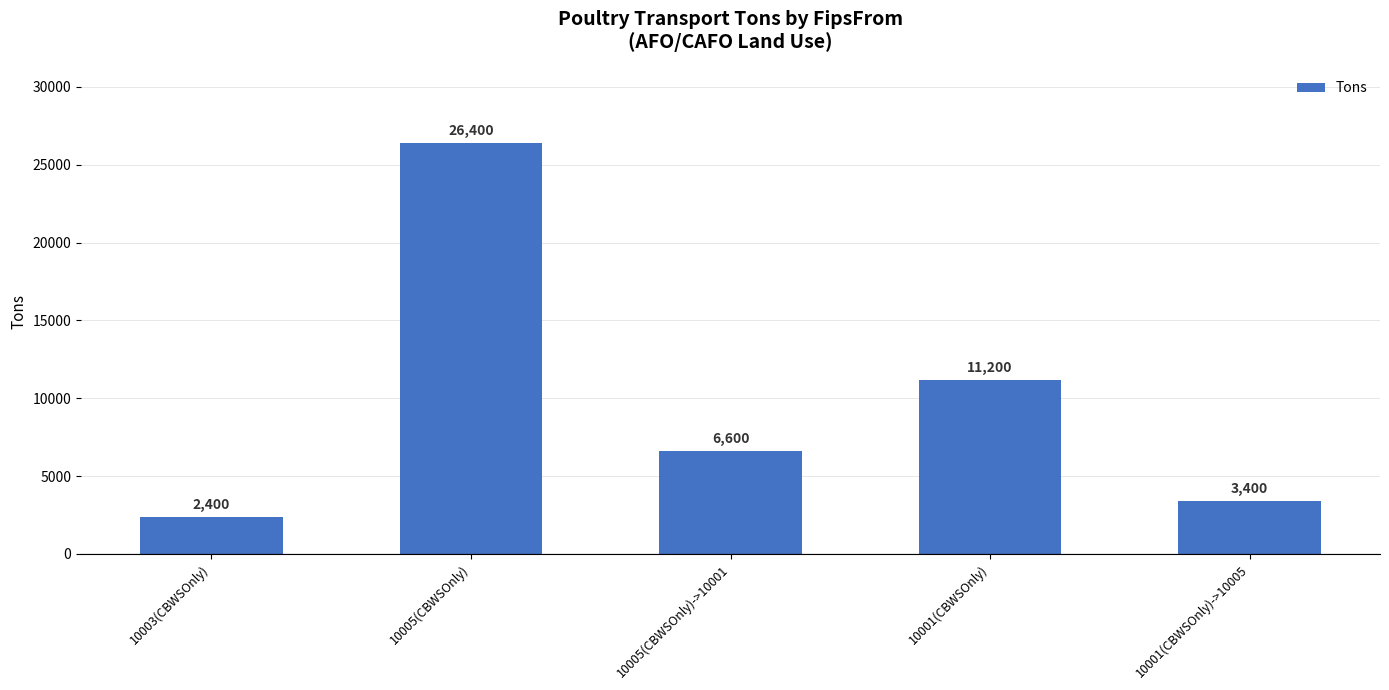

Which category has the lowest value across all series?

10003(CBWSOnly)